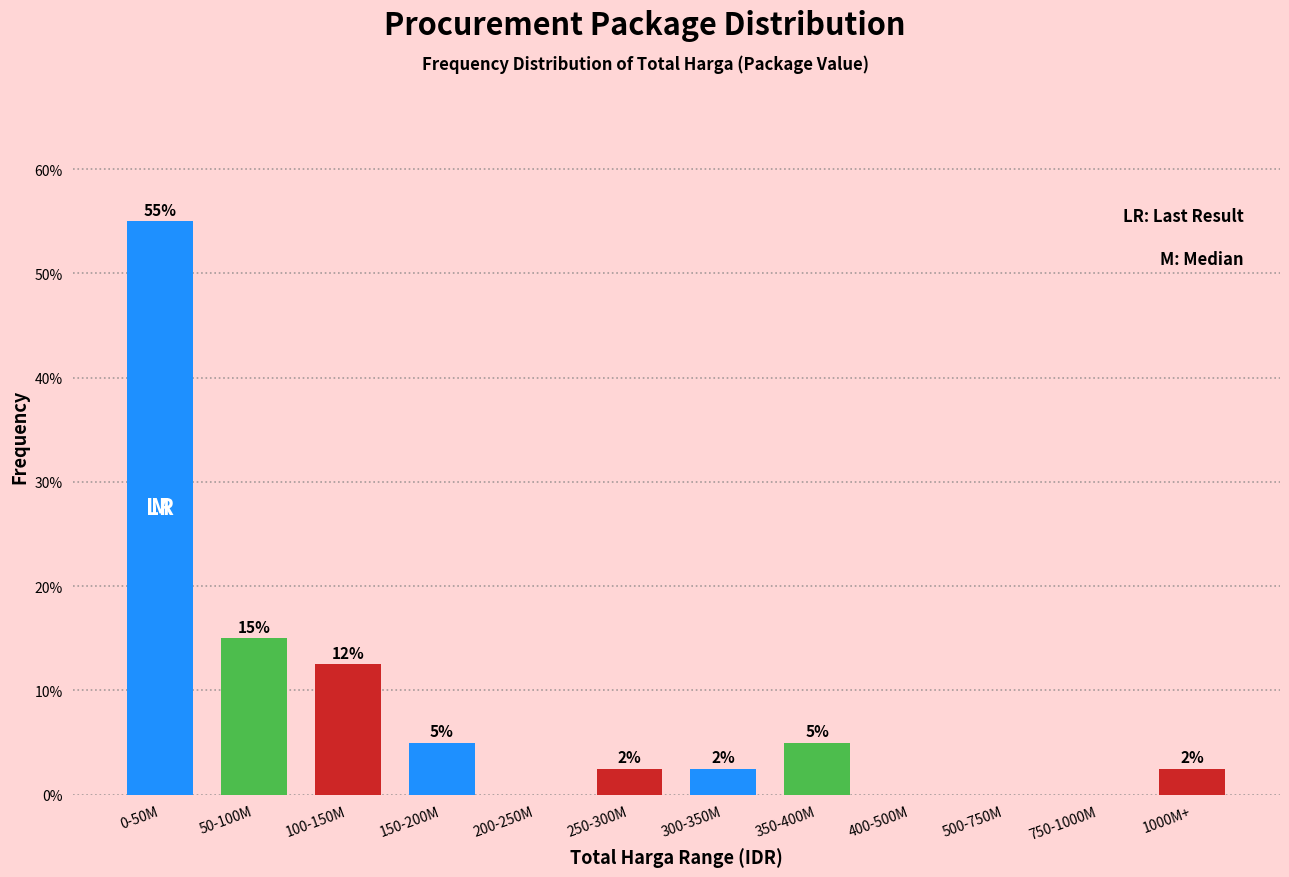

Which has a higher value, 250-300M or 750-1000M?

250-300M